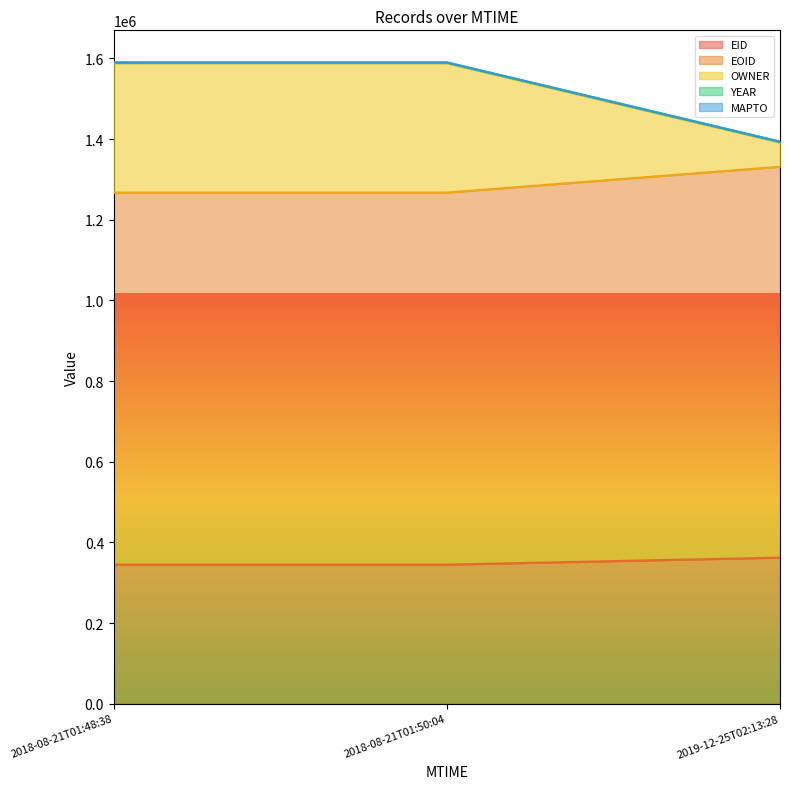

Which series has the largest total across all categories?

OWNER